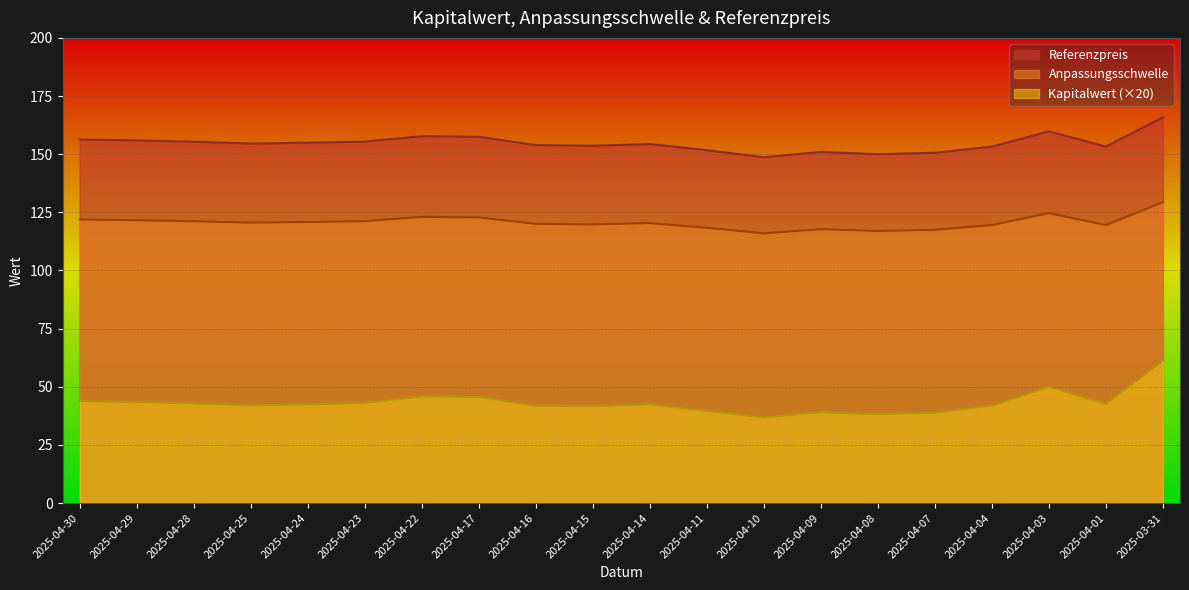

Is it true that Referenzpreis equals 236.4 at 2025-04-25?

False